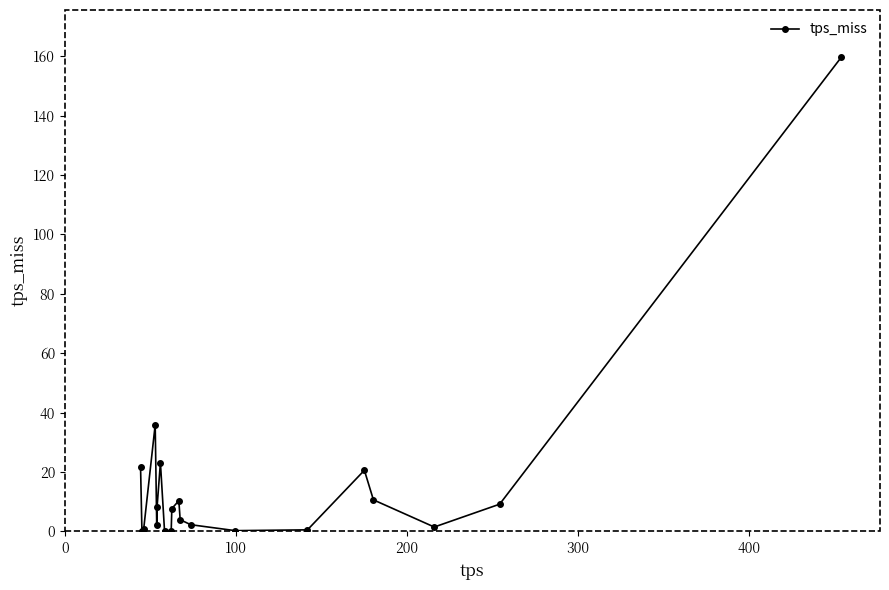

True or false: there are more than 1 points higher than both neighbors.

True